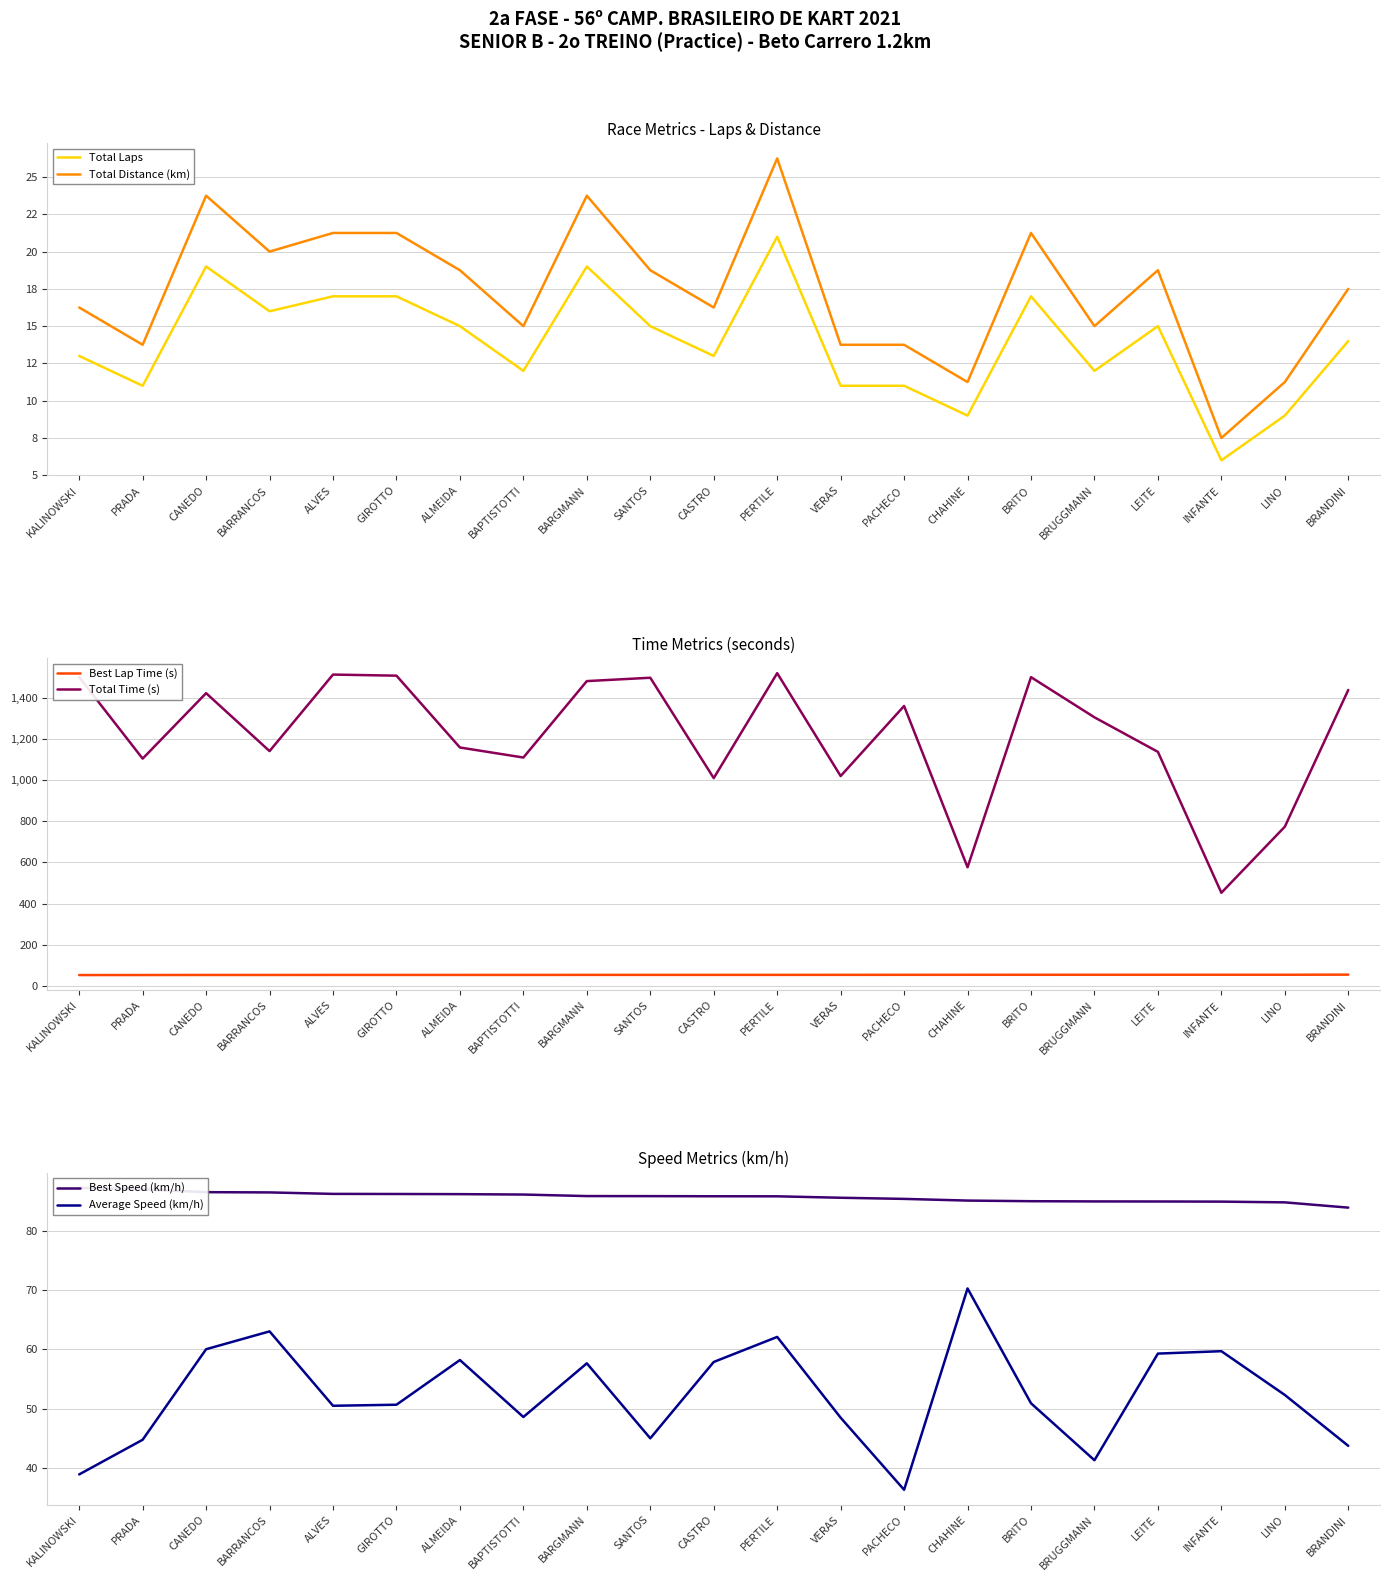

Which has a higher value, INFANTE or BAPTISTOTTI?

BAPTISTOTTI